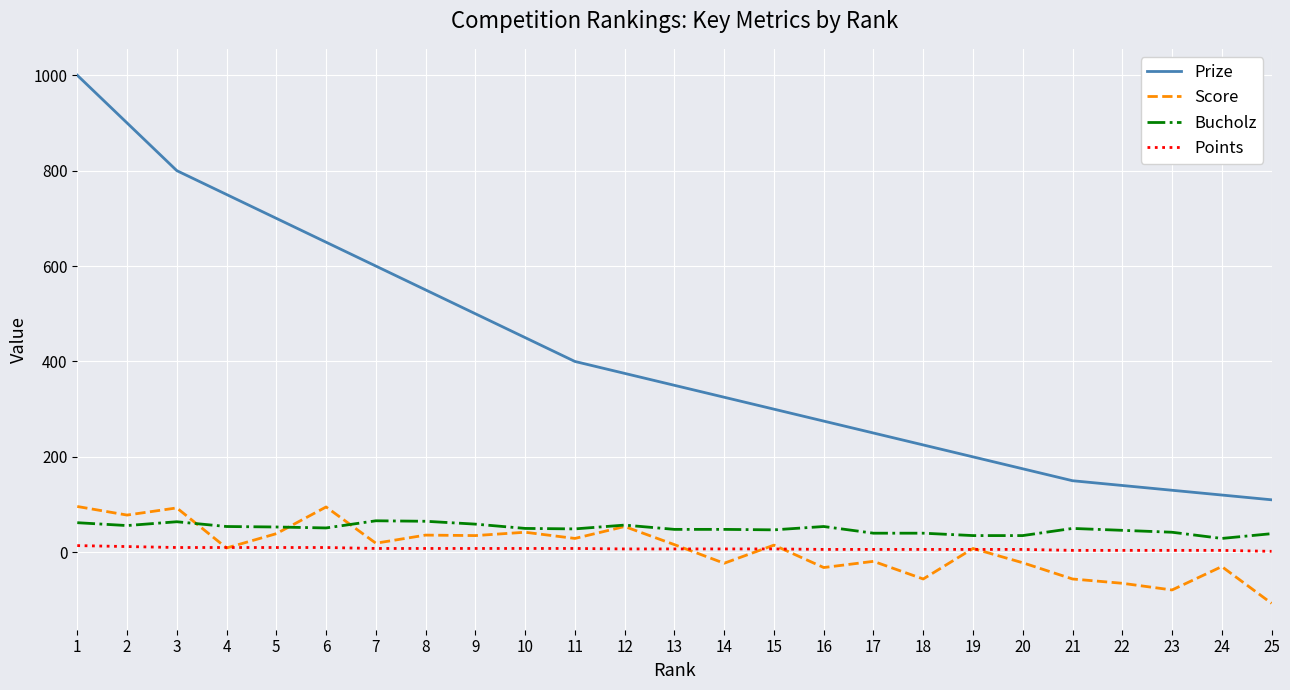

At which category does Score reach its first local peak?

3